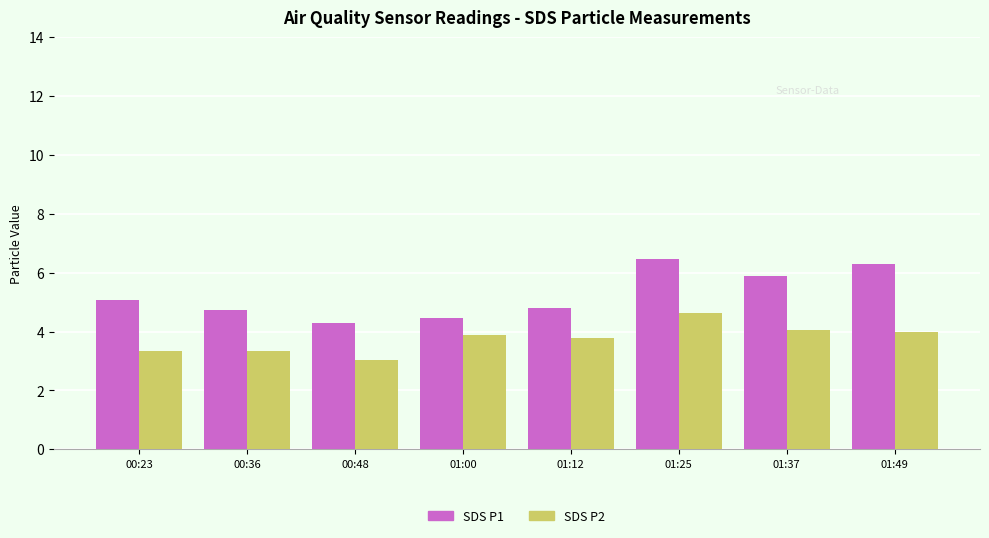

What is the smallest value displayed?

3.0